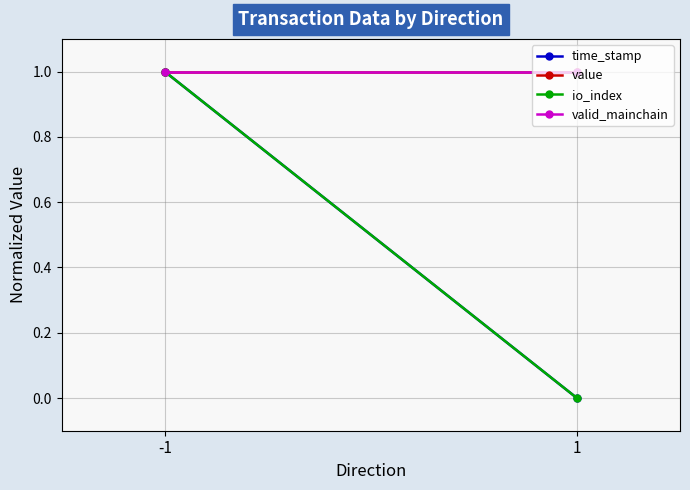

Which series changed the most between -1 and 1?

time_stamp